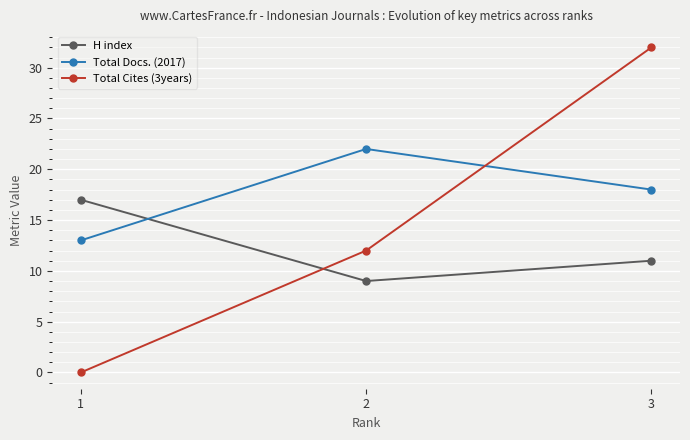

Does the chart have visible grid lines?

Yes